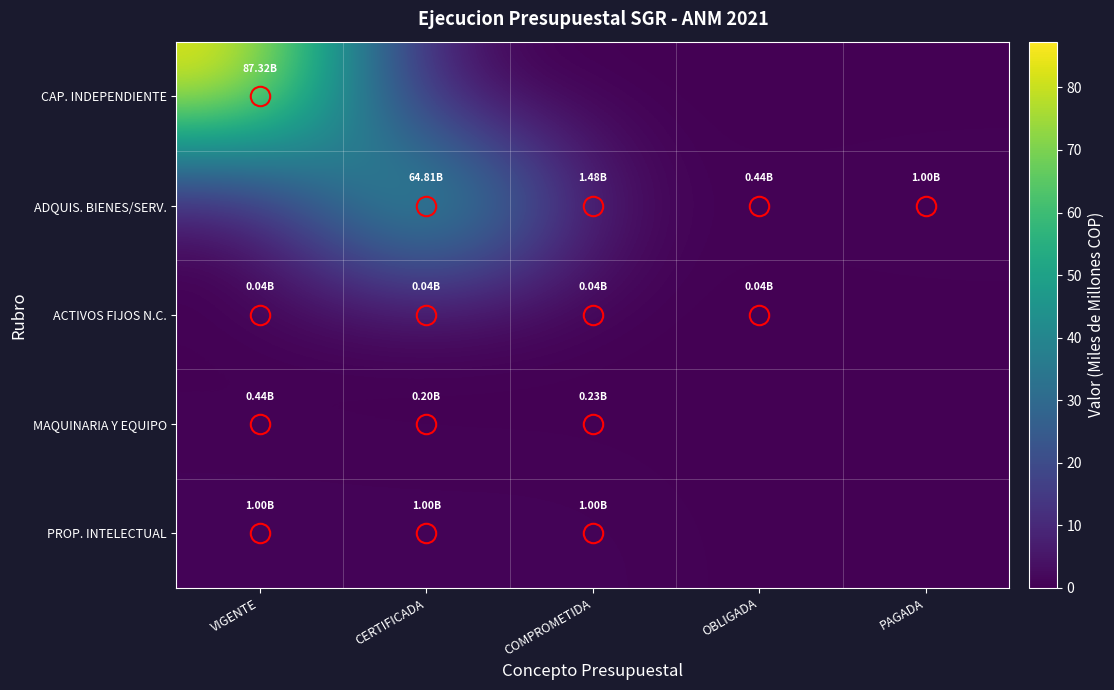

What is the total value across all series at PAGADA?

1.0